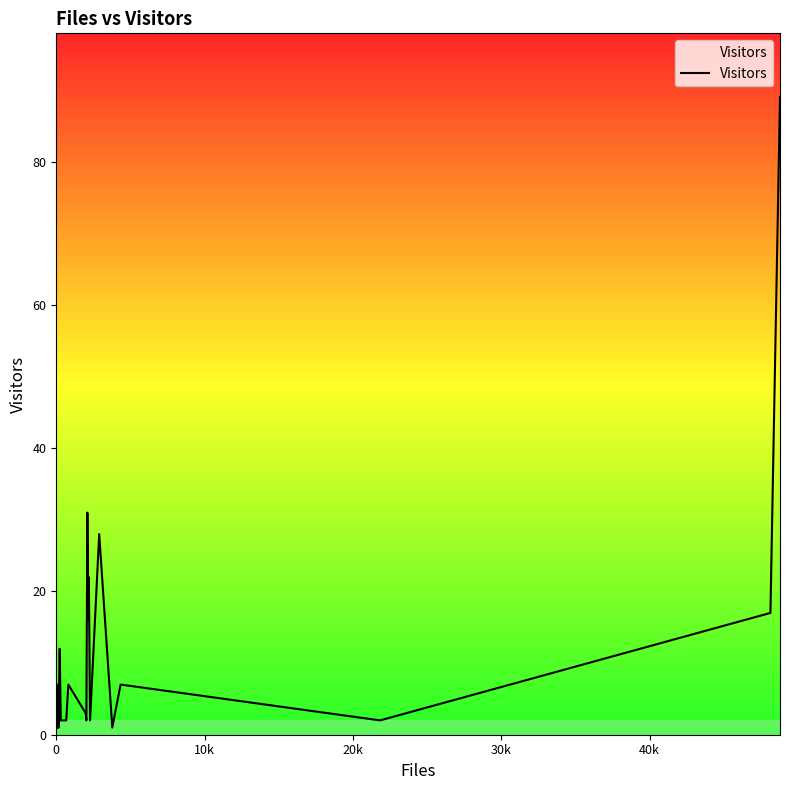

How many lines are shown in the chart?

1